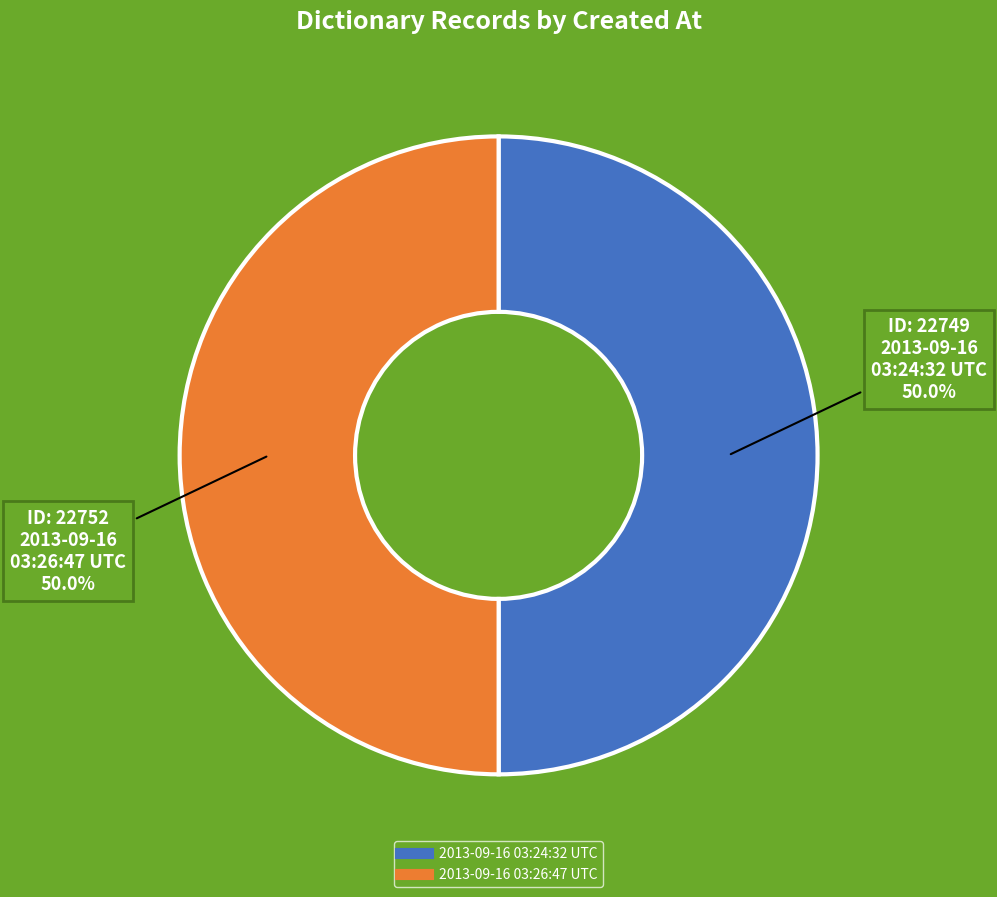

Approximately how many times larger is the value at 2013-09-16 03:26:47 UTC compared to 2013-09-16 03:24:32 UTC?

1.0